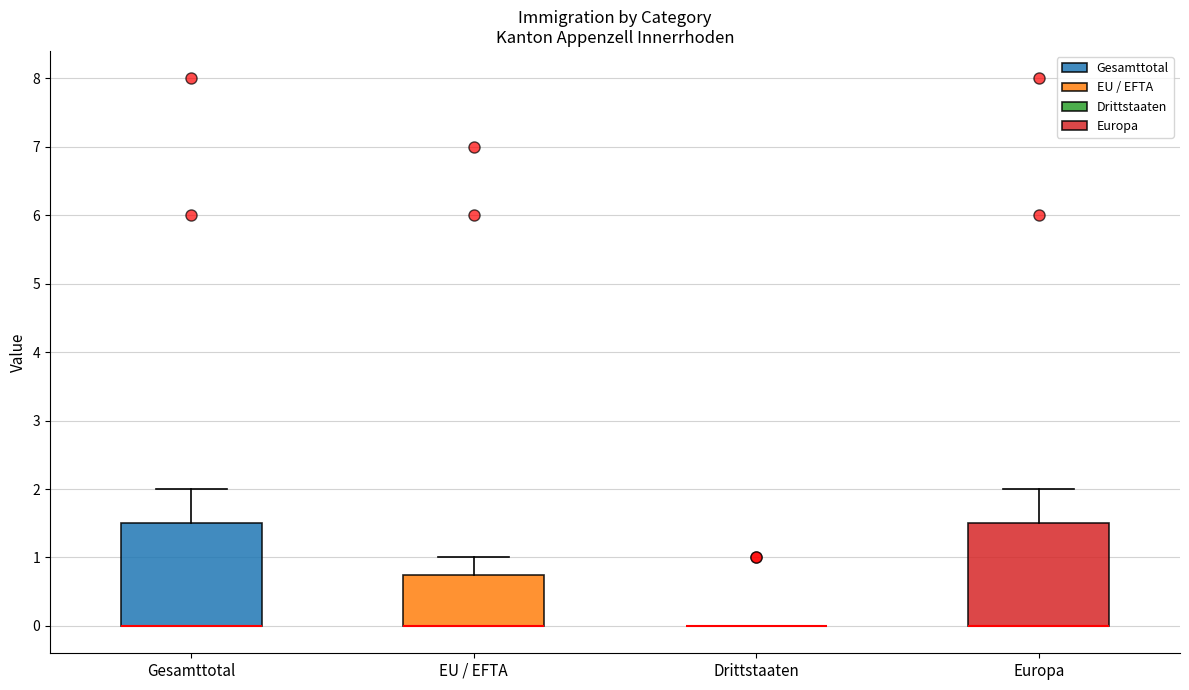

Where is the upper edge of the box for Gesamttotal on the y-axis? The values are not printed on the chart, so give them approximately, as read against the axis.

1.5